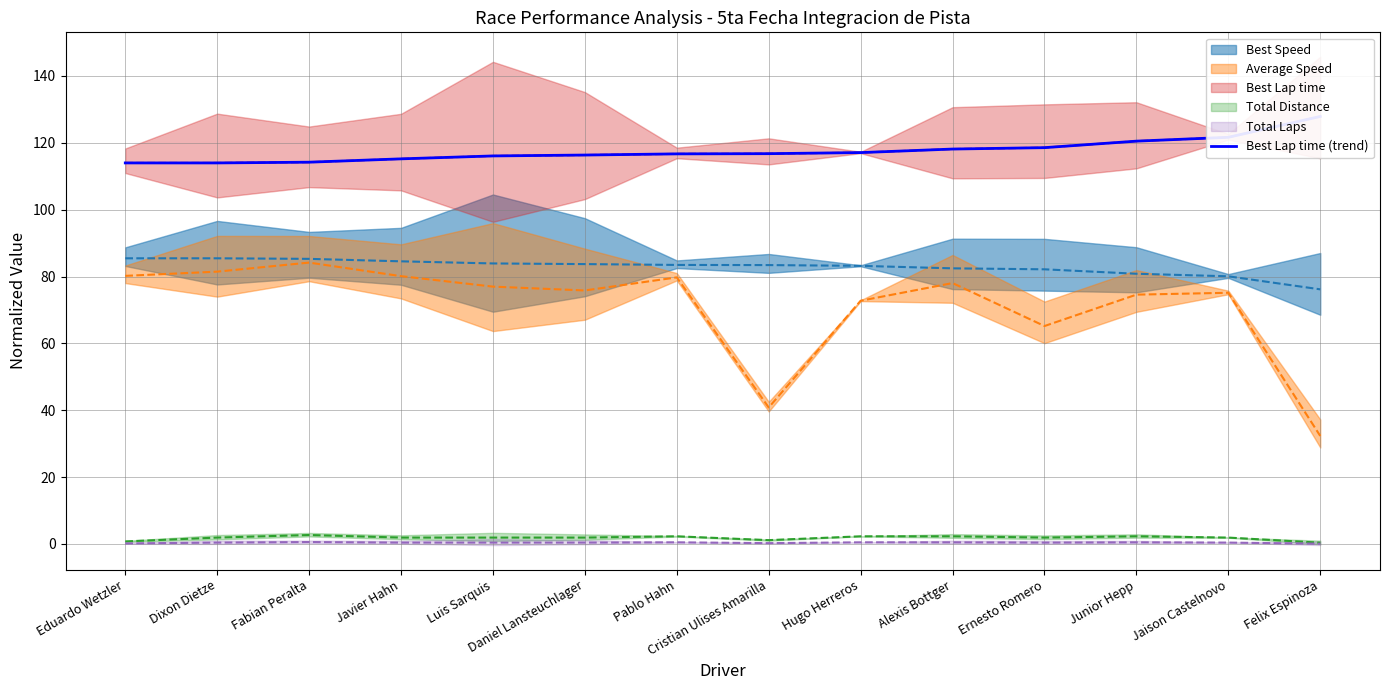

List the labels in order of value, largest first.

Felix Espinoza, Jaison Castelnovo, Junior Hepp, Ernesto Romero, Alexis Bottger, Hugo Herreros, Cristian Ulises Amarilla, Pablo Hahn, Daniel Lansteuchlager, Luis Sarquis, Javier Hahn, Fabian Peralta, Dixon Dietze, Eduardo Wetzler